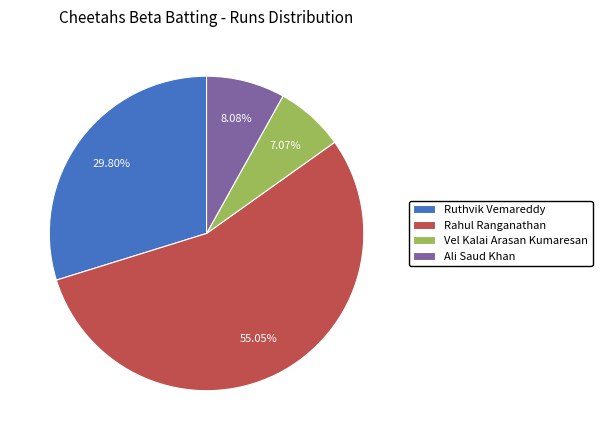

Is it true that Vel Kalai Arasan Kumaresan is 17% of the pie?

False